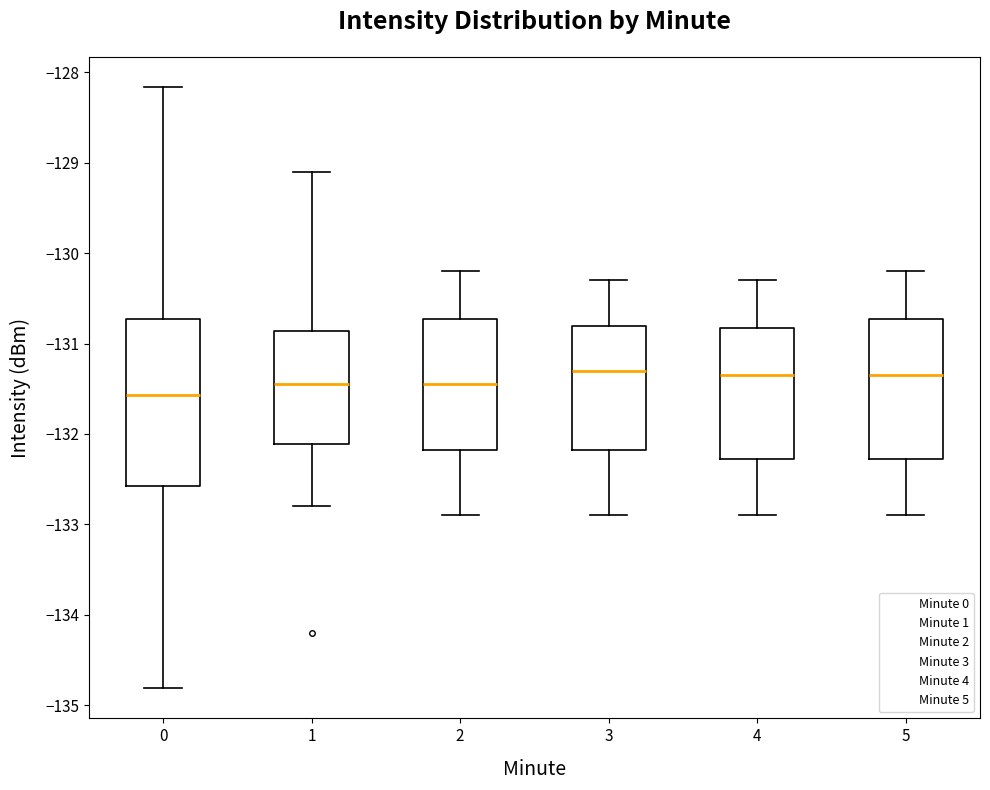

Reading left to right, transcribe this box plot: for each box, give where its median line is, the range the box spans, and where its two whiskers end, as read against the y-axis. The values are not printed on the chart, so give them approximately, as read against the axis.

0: median -131.6, box -132.6 to -130.7, whiskers -134.8 to -128.2
1: median -131.4, box -132.1 to -130.9, whiskers -132.8 to -129.1
2: median -131.4, box -132.2 to -130.7, whiskers -132.9 to -130.2
3: median -131.3, box -132.2 to -130.8, whiskers -132.9 to -130.3
4: median -131.3, box -132.3 to -130.8, whiskers -132.9 to -130.3
5: median -131.3, box -132.3 to -130.7, whiskers -132.9 to -130.2